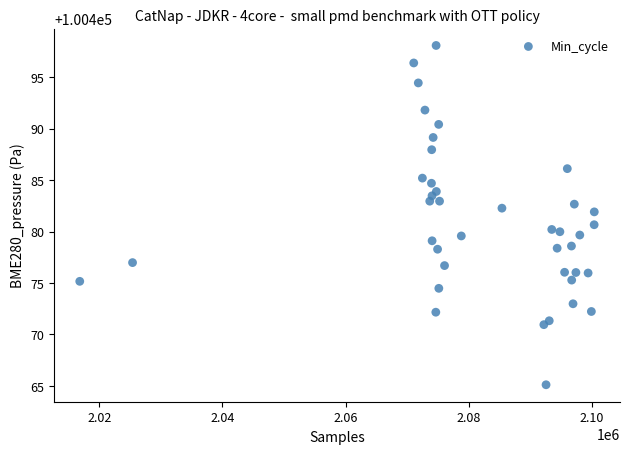

What is the range of Y values (max minus min)?

33.0